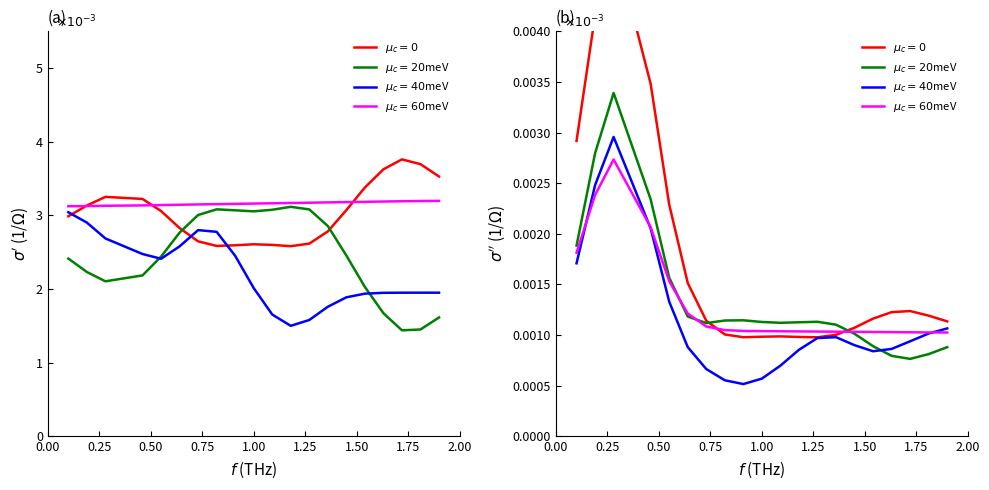

Count the $\mu_c=20$meV values in the range 0 to 1.

20